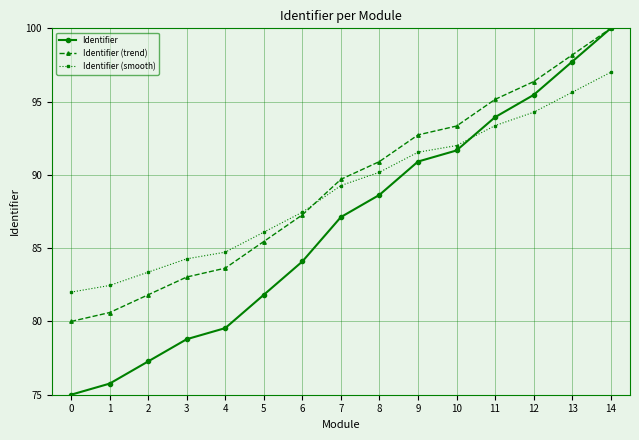

Does the chart display data point markers on the line(s)?

Yes